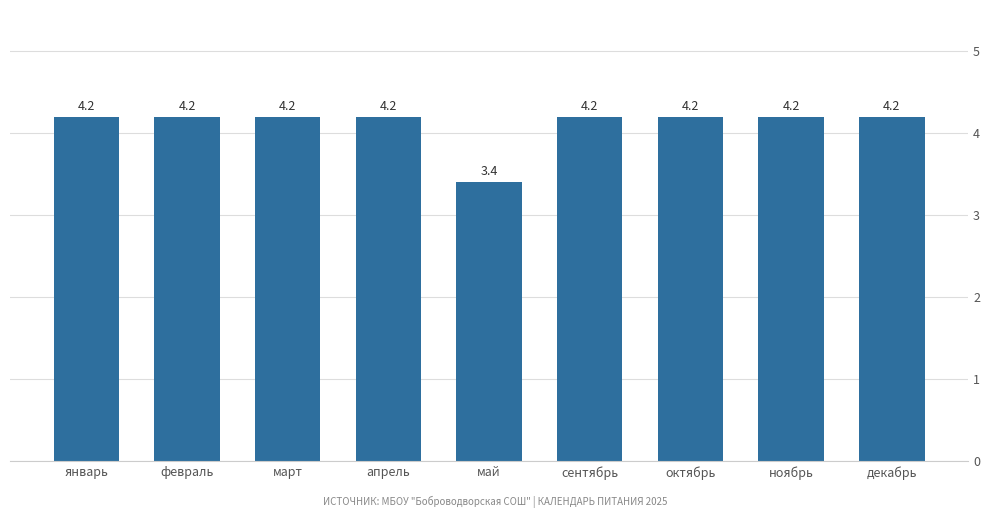

Is it true that the value at апрель is 4.2?

True